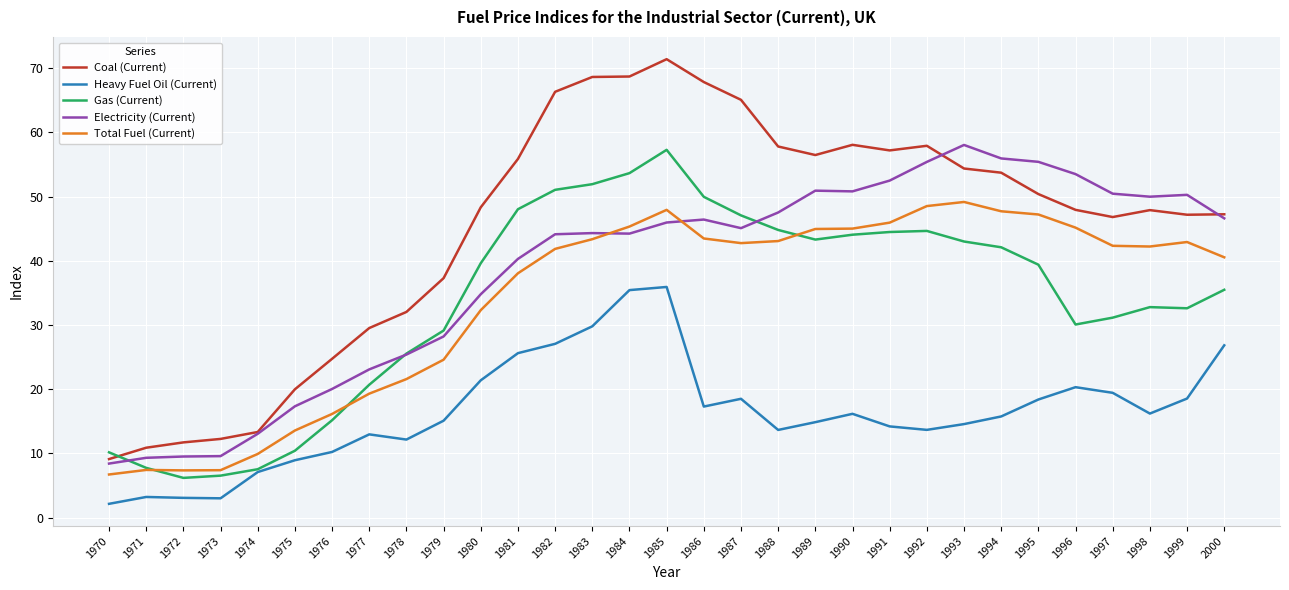

What is the difference between the maximum and minimum values in the Coal (Current) series?

62.3